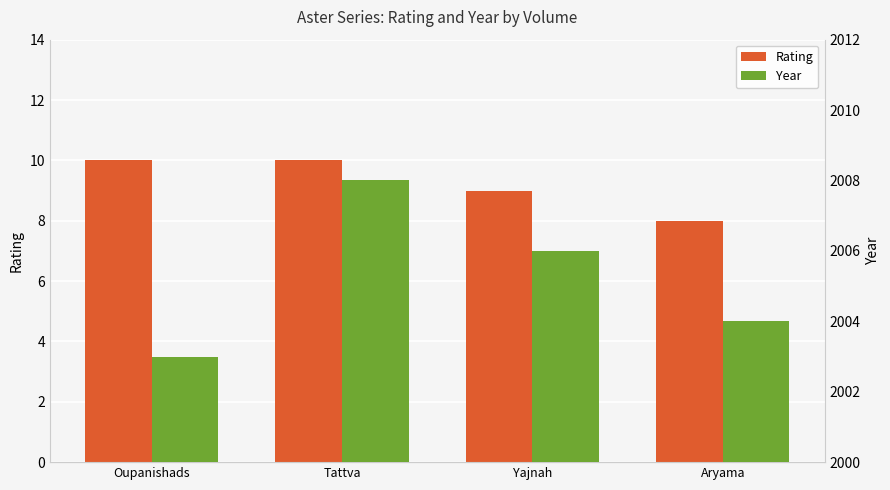

How many bars are there in each group?

2